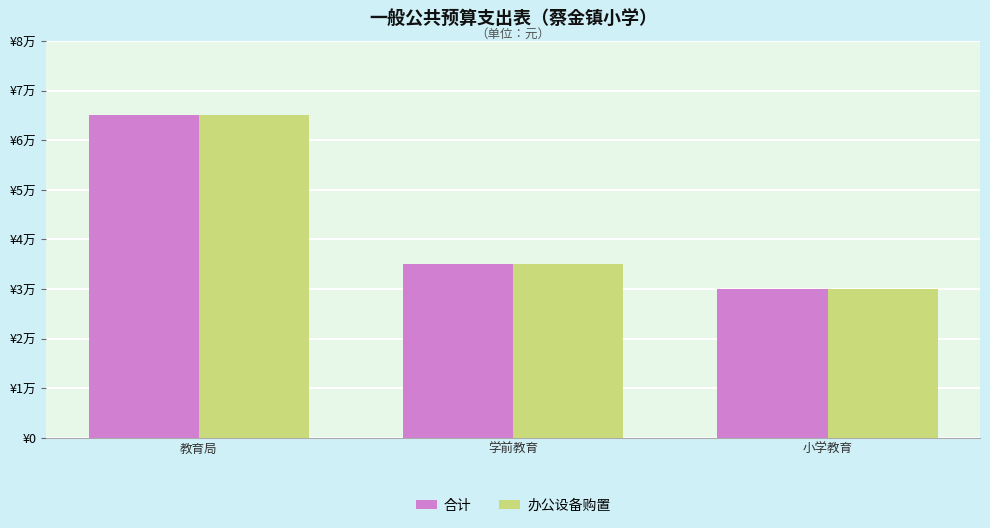

At which category is the sum across all series the highest?

教育局